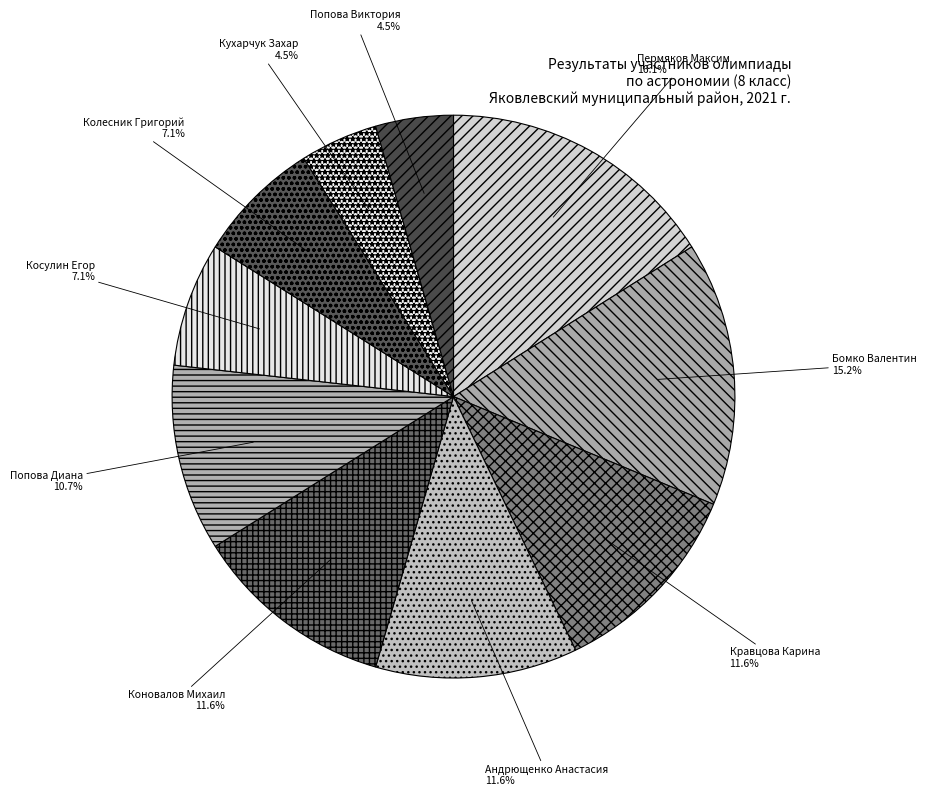

Between Бомко Валентин and Андрющенко Анастасия, which is larger?

Бомко Валентин